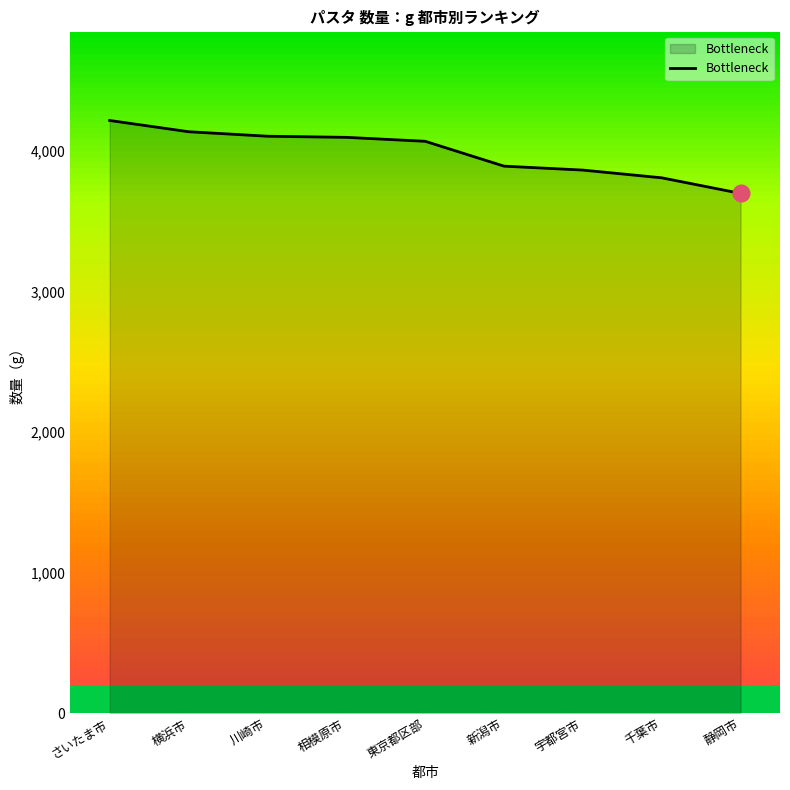

What value does the data have at さいたま市, to the nearest 50?

4200